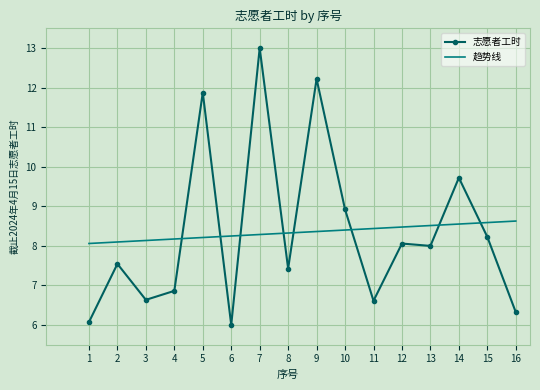

What is the total value across all series at 13?

16.5